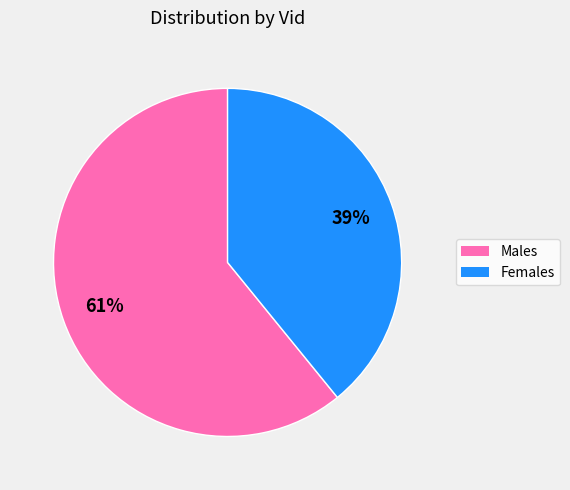

To the nearest percent, what percentage of the pie is Males?

61%